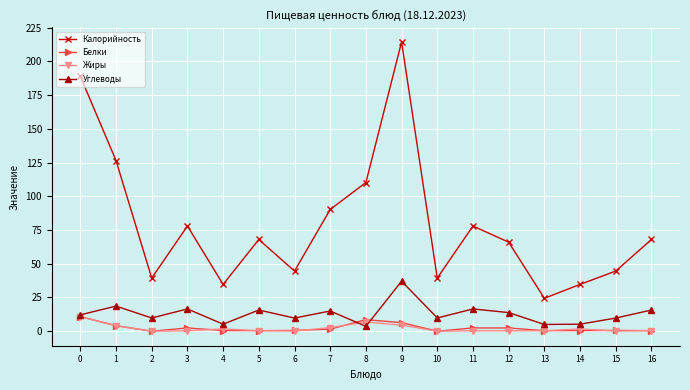

How many lines are shown in the chart?

4